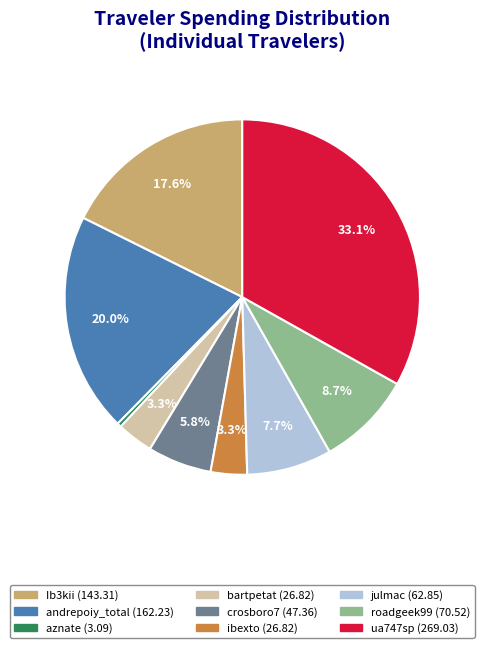

Approximately how many times larger is the value at ibexto compared to julmac?

0.4